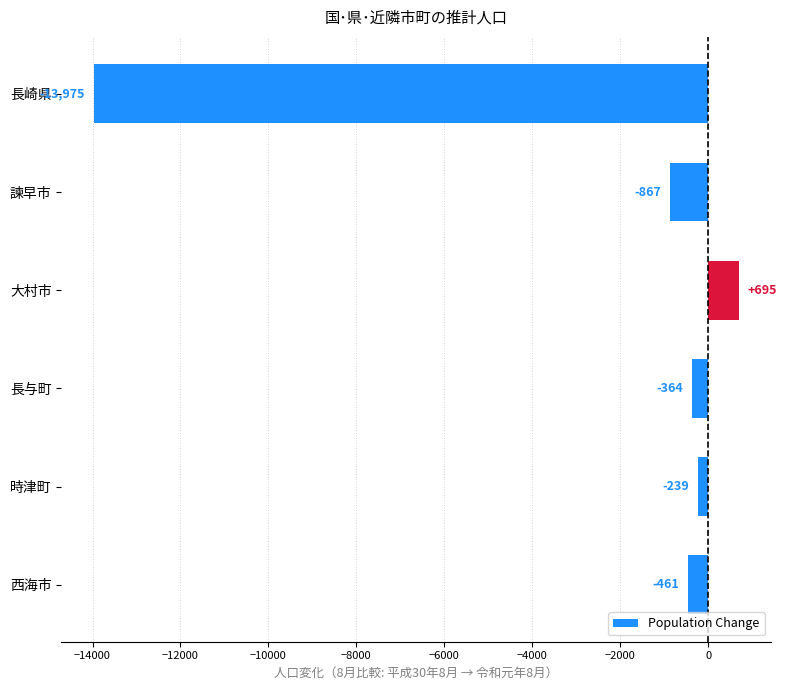

What is the difference between the second highest and minimum values?

13736